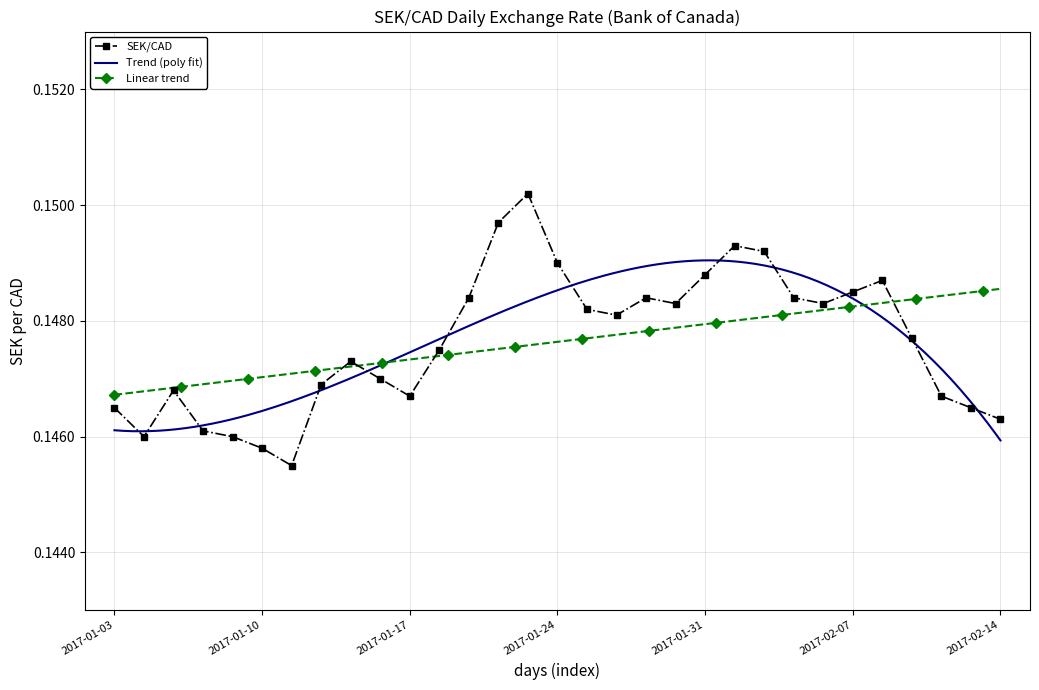

Rank the categories by value from lowest to highest.

2017-01-11, 2017-01-10, 2017-01-04, 2017-01-09, 2017-01-06, 2017-02-14, 2017-01-03, 2017-02-13, 2017-01-17, 2017-02-10, 2017-01-05, 2017-01-12, 2017-01-16, 2017-01-13, 2017-01-18, 2017-02-09, 2017-01-26, 2017-01-25, 2017-01-30, 2017-02-06, 2017-01-19, 2017-01-27, 2017-02-03, 2017-02-07, 2017-02-08, 2017-01-31, 2017-01-24, 2017-02-02, 2017-02-01, 2017-01-20, 2017-01-23